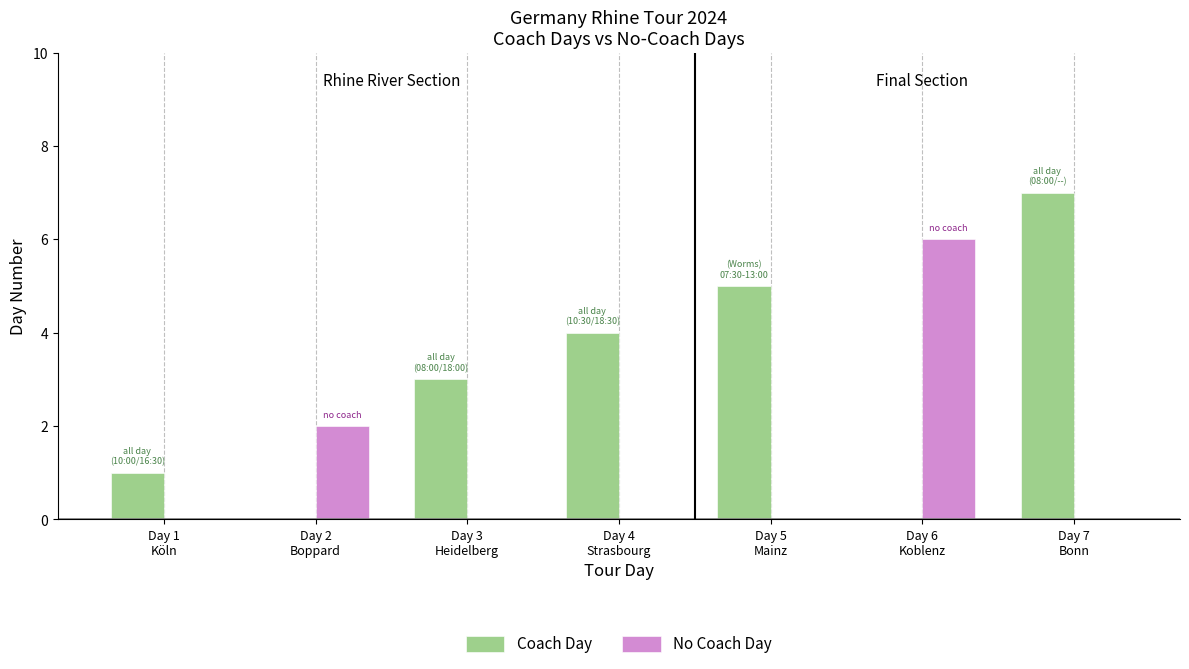

At which label is Coach Day closest to 3?

Day 3
Heidelberg